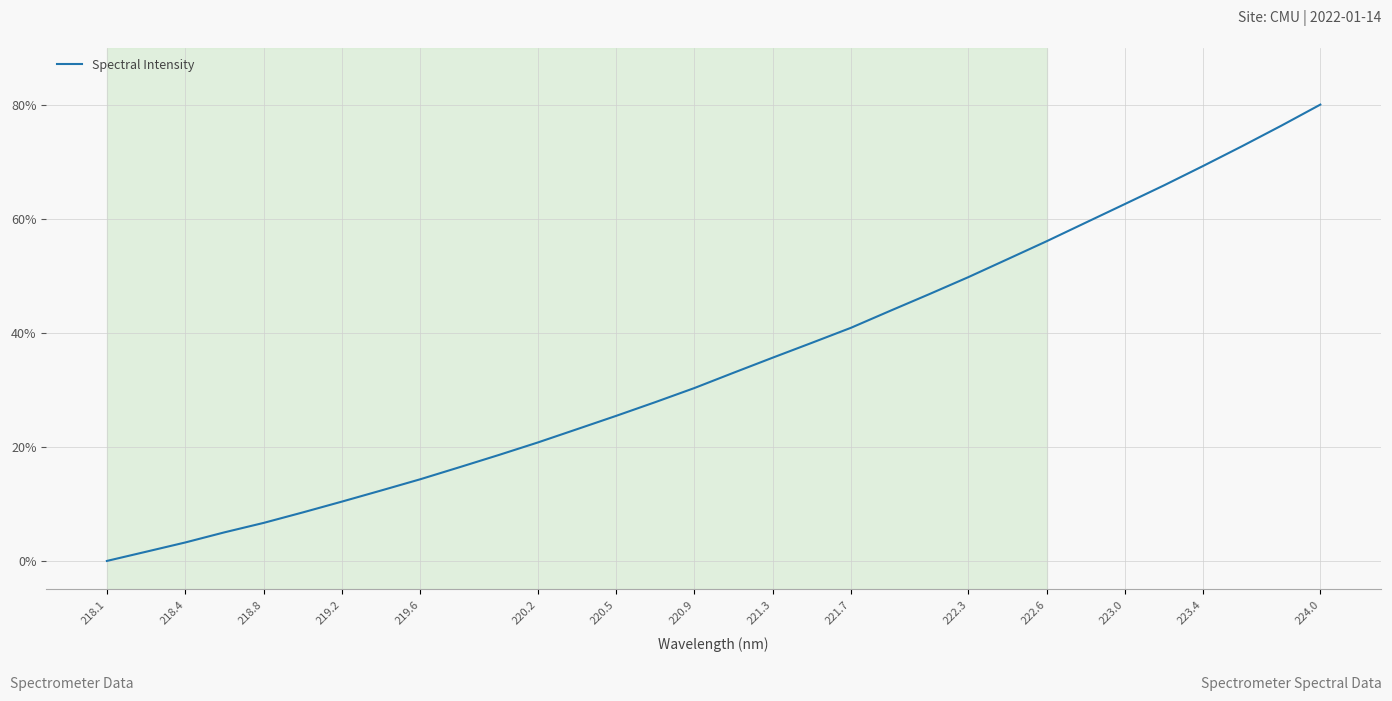

What is the average value?

34.6